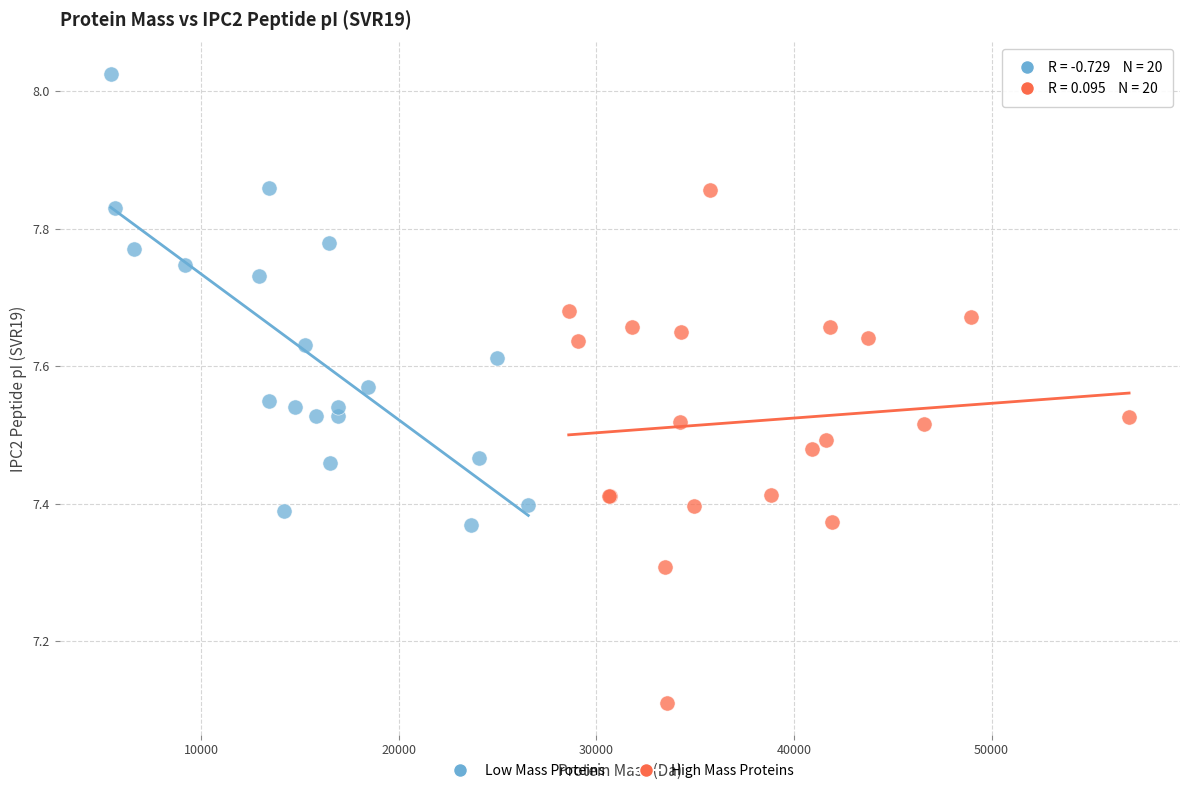

Which series contains the highest Y value?

Low Mass Proteins